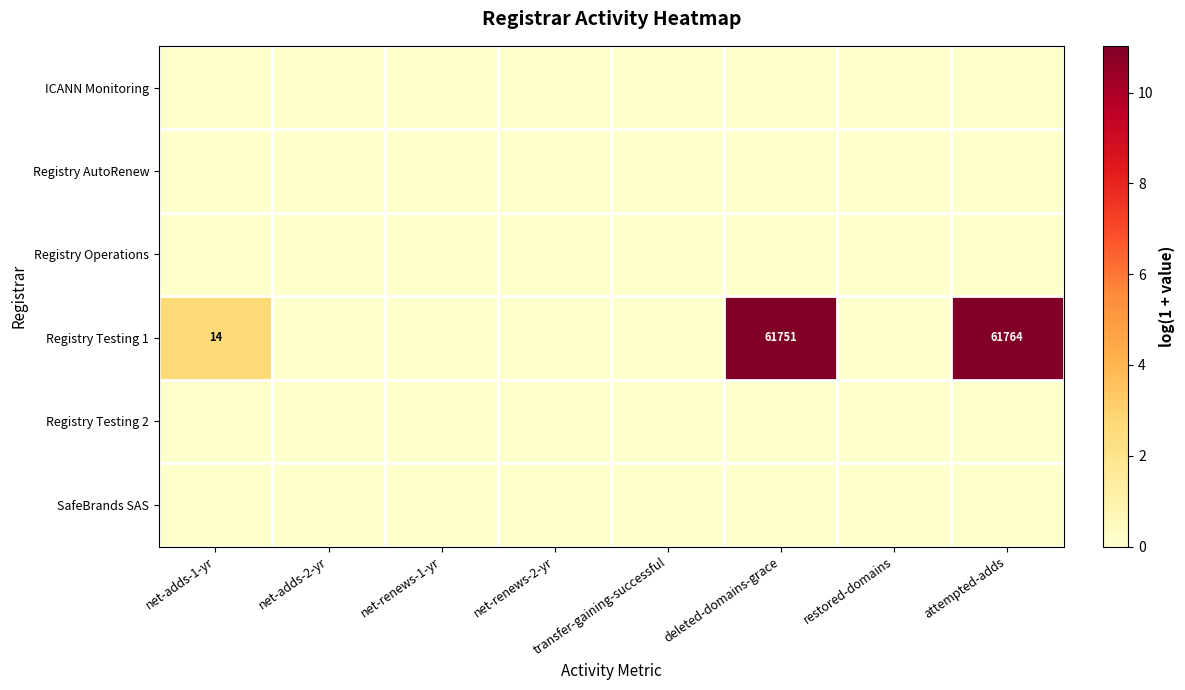

The SafeBrands SAS series shows 0.0 at net-adds-1-yr. True or false?

True